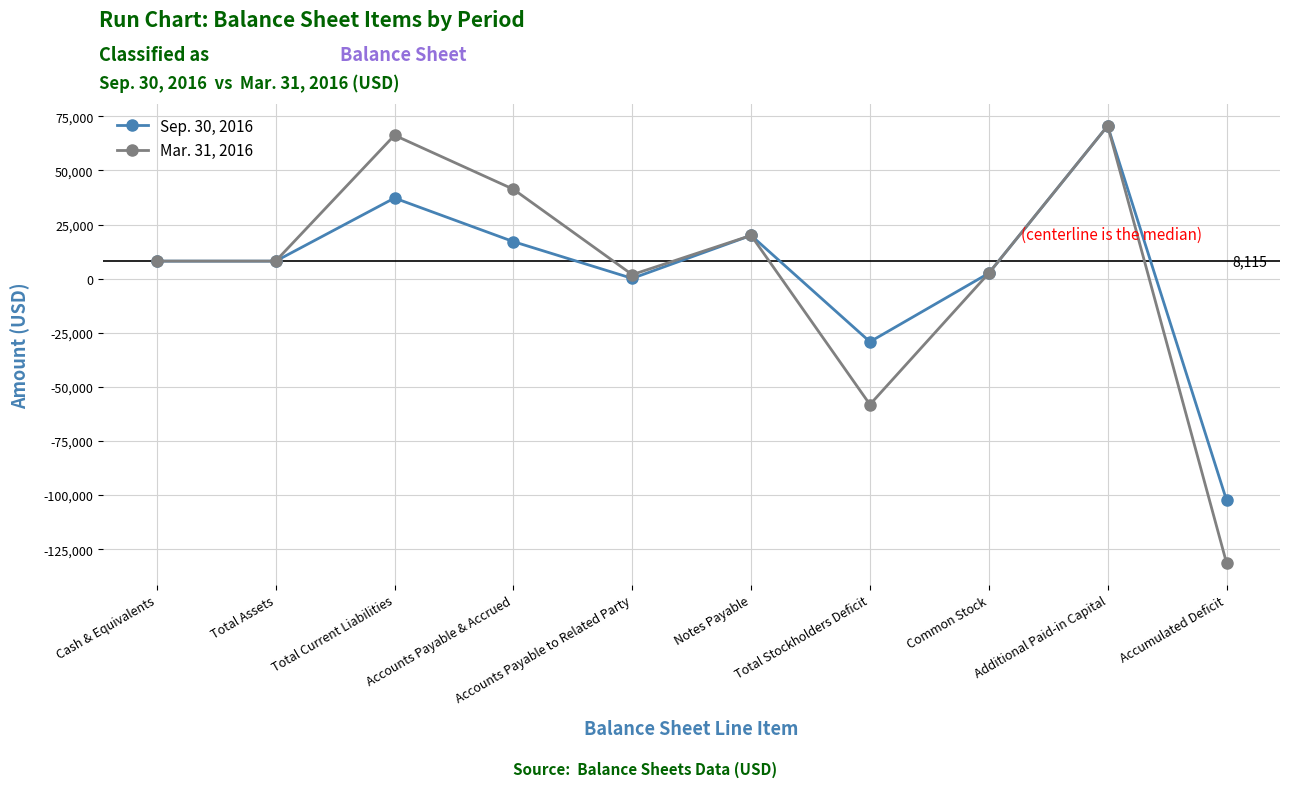

The Sep. 30, 2016 series shows 8106 at Cash & Equivalents. True or false?

True